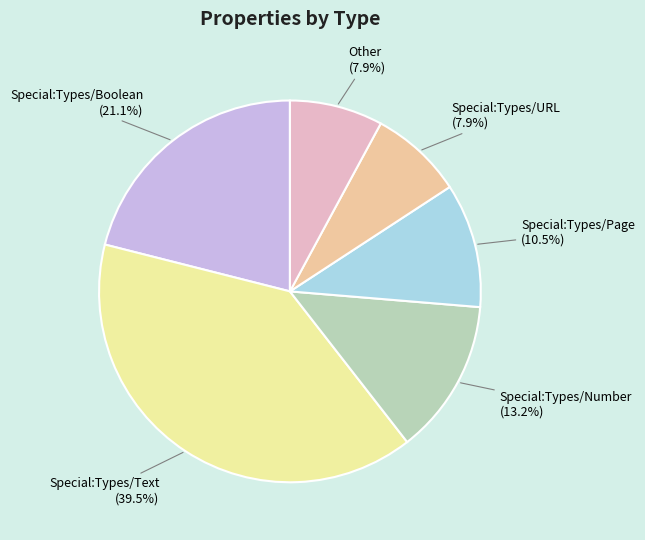

The Special:Types/Boolean slice represents 21% of the pie. True or false?

True